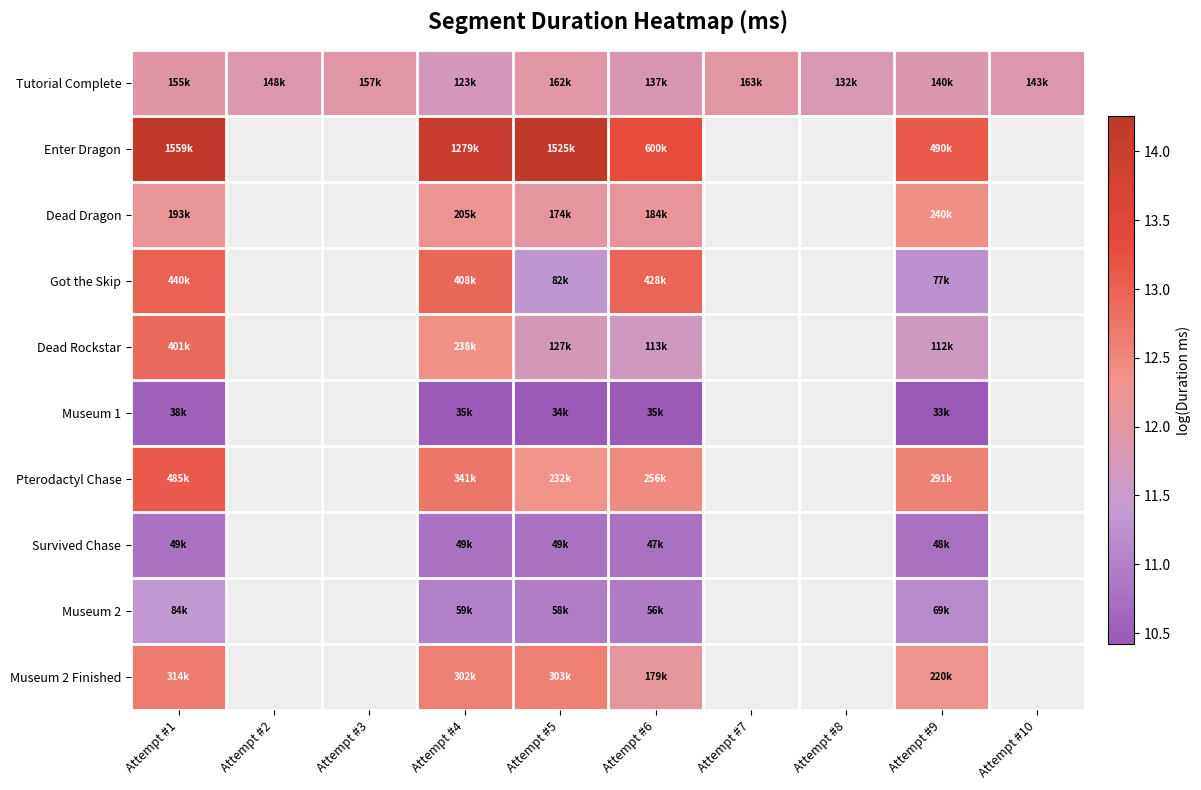

Is it true that Enter Dragon equals 13.1 at Attempt #9?

True